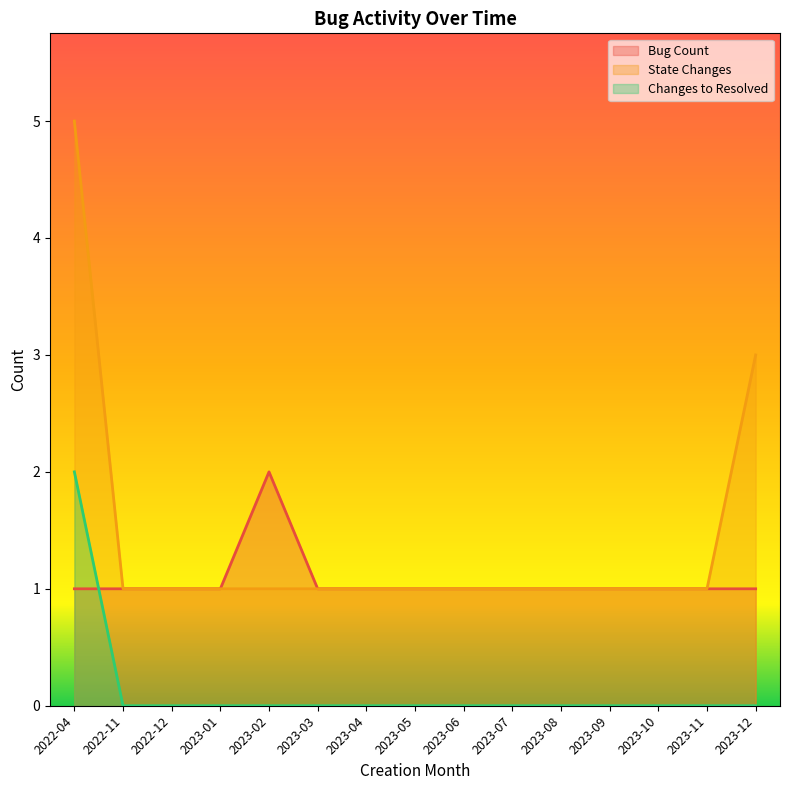

True or false: State Changes and Bug Count intersect in this chart.

False